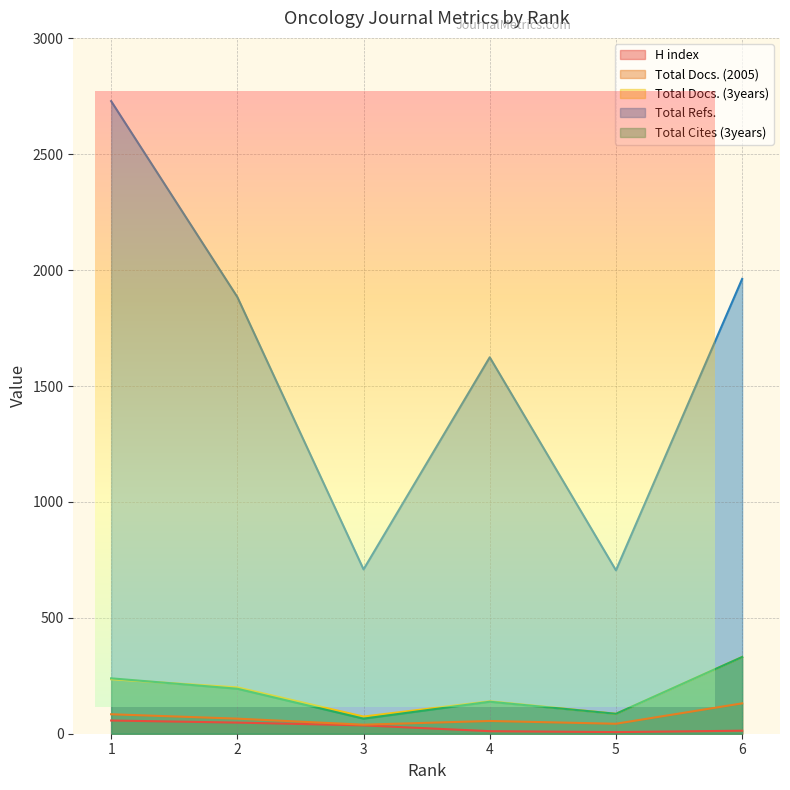

True or false: Total Refs. and Total Docs. (2005) intersect in this chart.

False